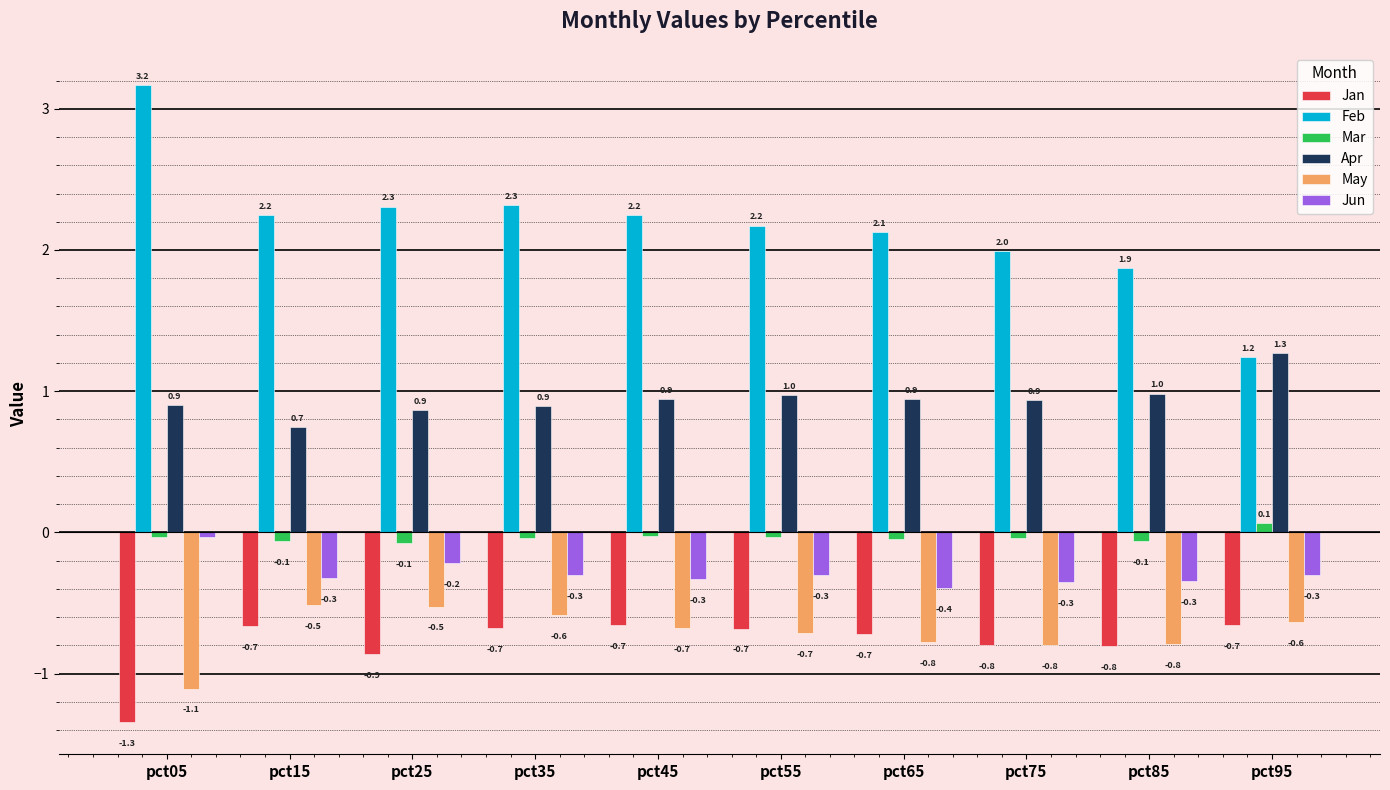

What is the sum of the Apr values at pct85 and pct15?

1.7